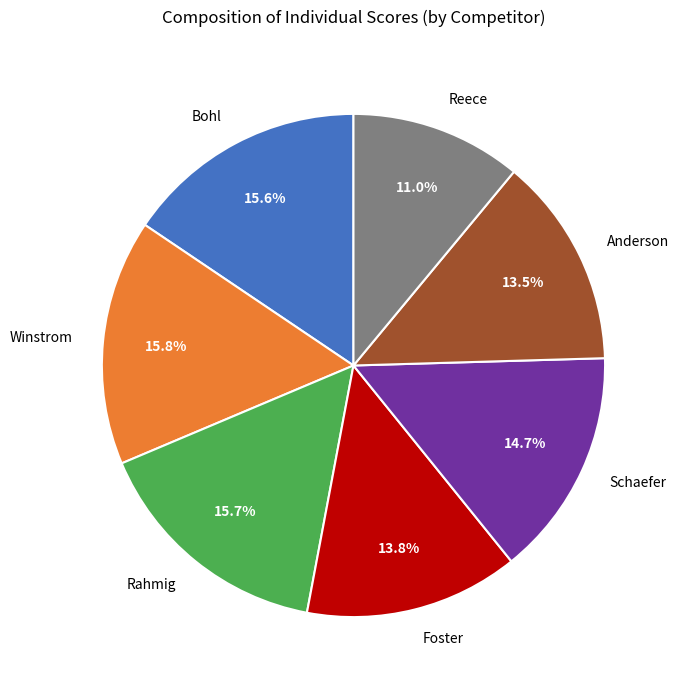

Is there any slice that represents more than half of the pie?

No